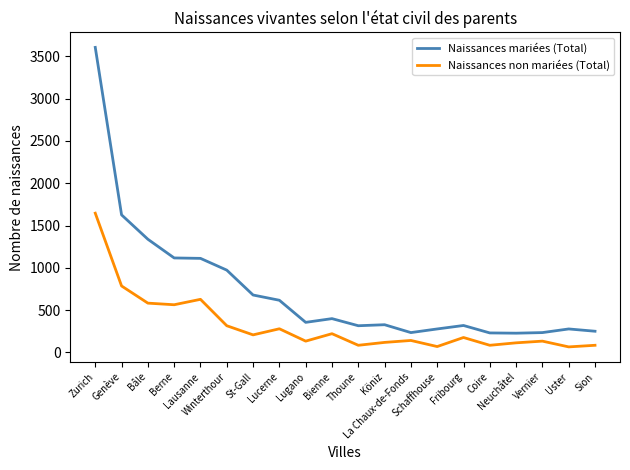

What is the maximum value for Naissances non mariées (Total)?

1646